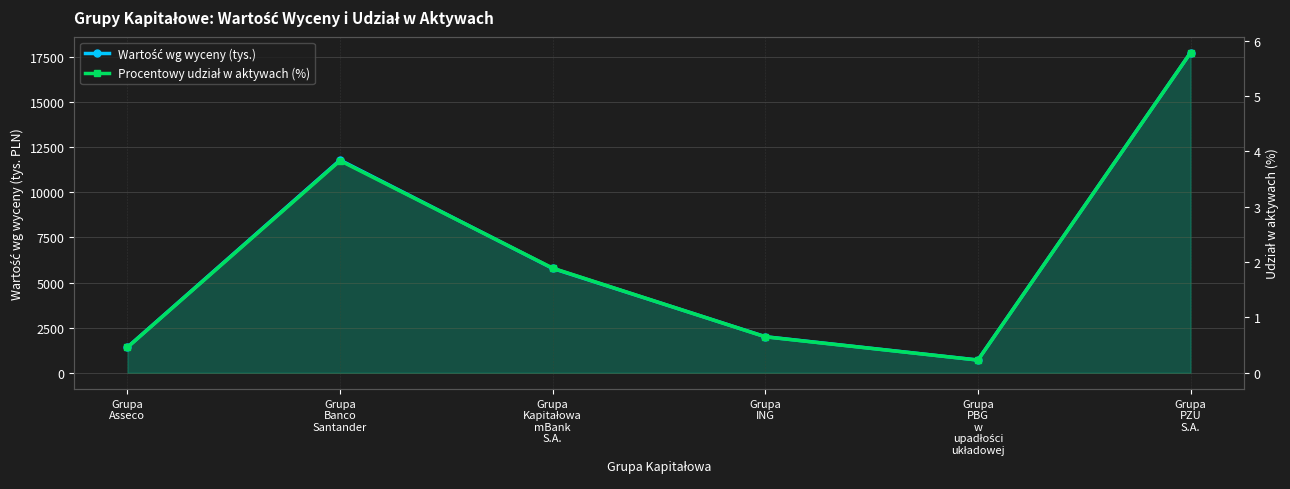

What are all the series names shown in the legend?

Wartość wg wyceny (tys.), Procentowy udział w aktywach (%)